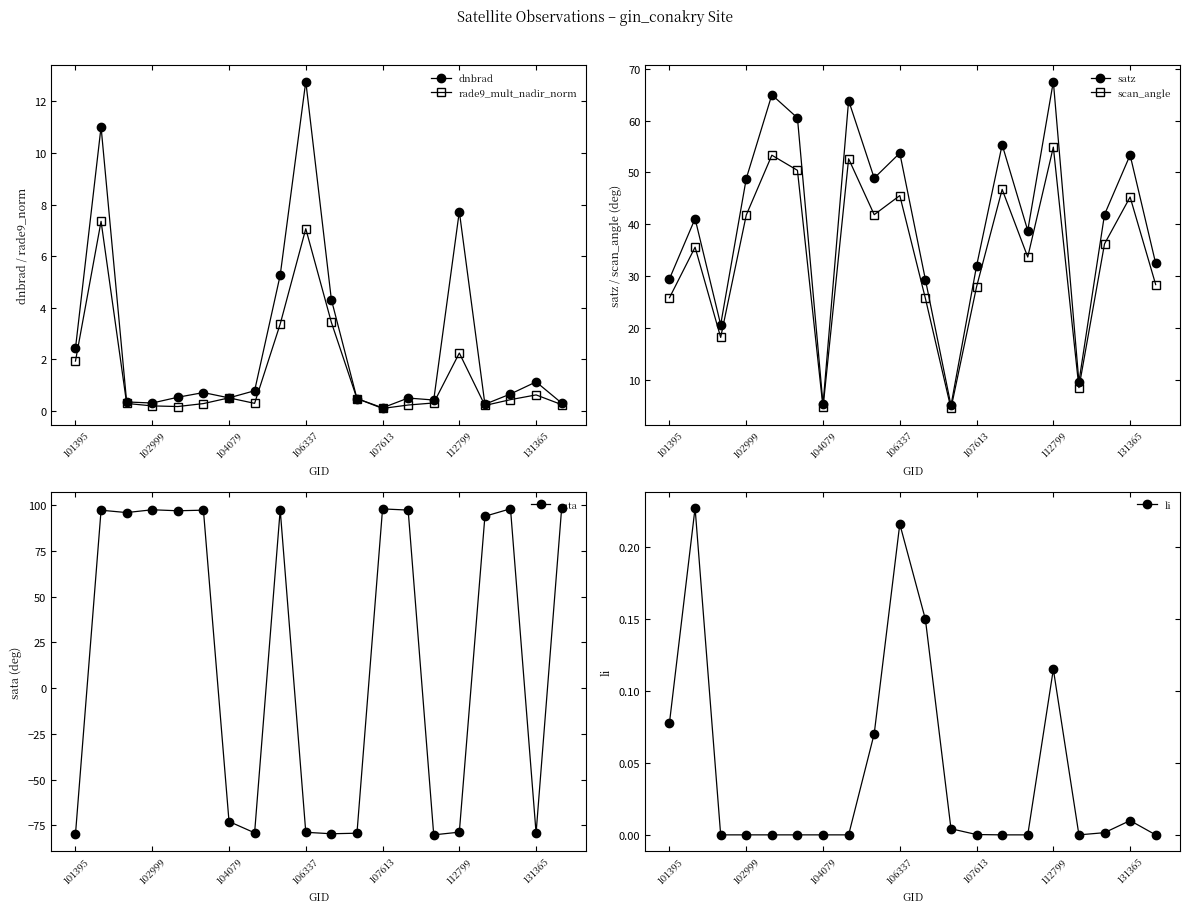

Is it true that li equals 0.0 at 14?

True